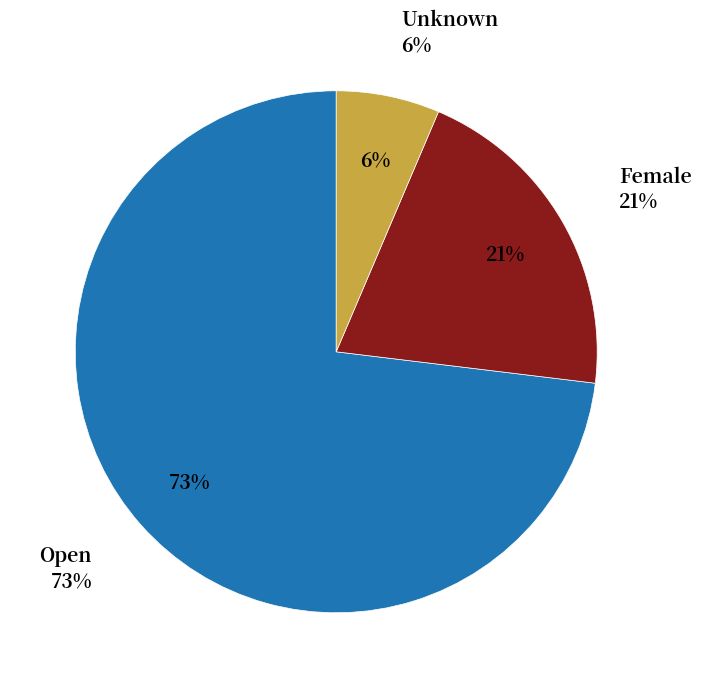

Does Open represent more than half of the total?

Yes